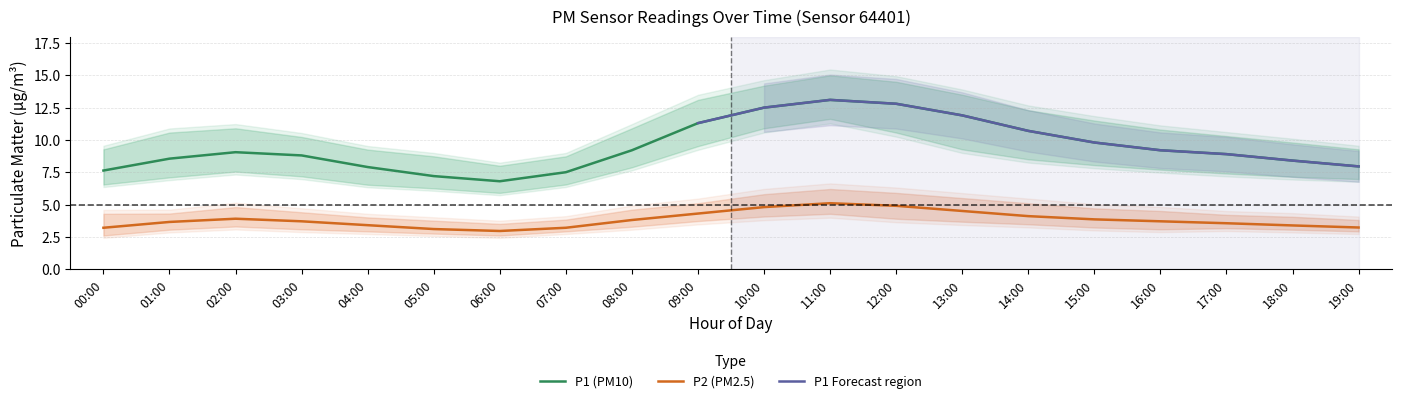

Where is P1 nearest to the value 9?

02:00